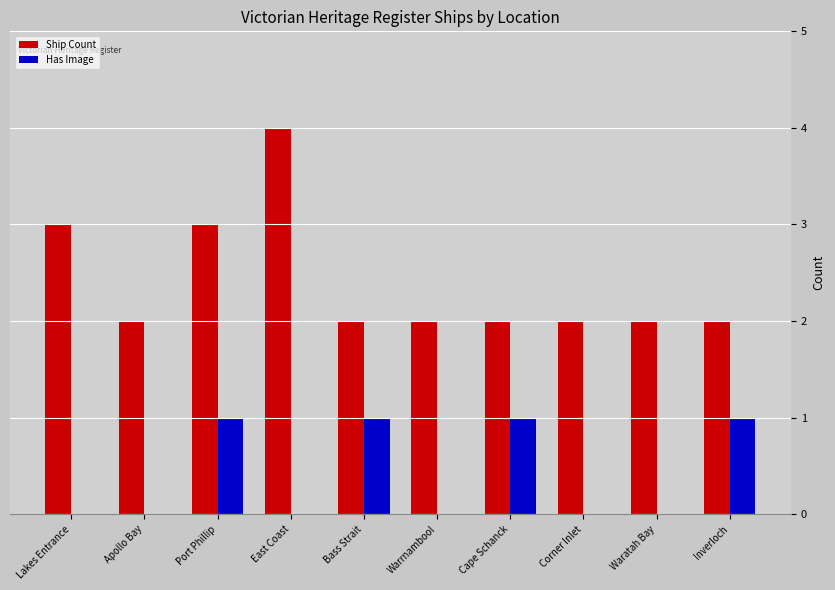

What is the approximate value of Ship Count at Inverloch?

2